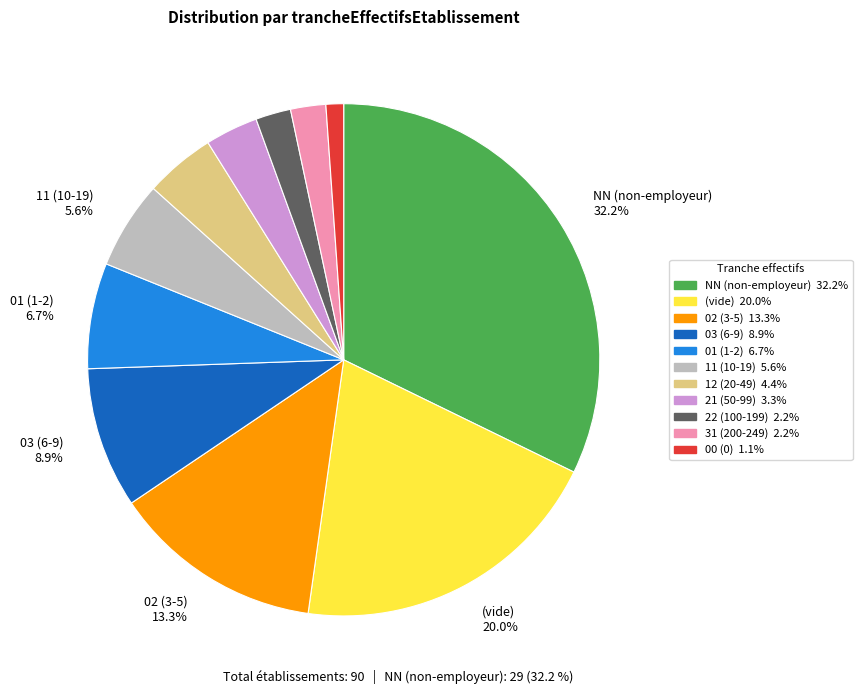

Is there any slice that represents more than half of the pie?

No